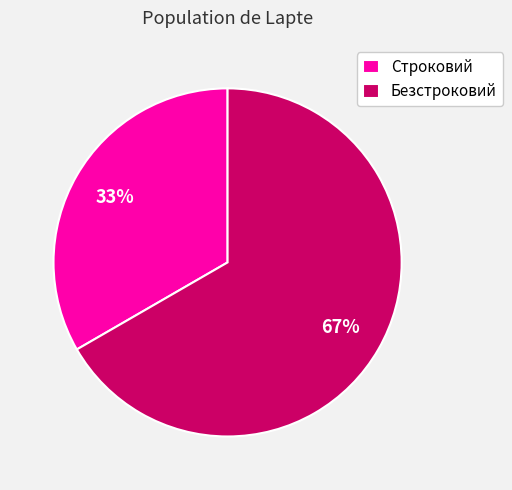

True or false: Строковий accounts for 23% of the total.

False